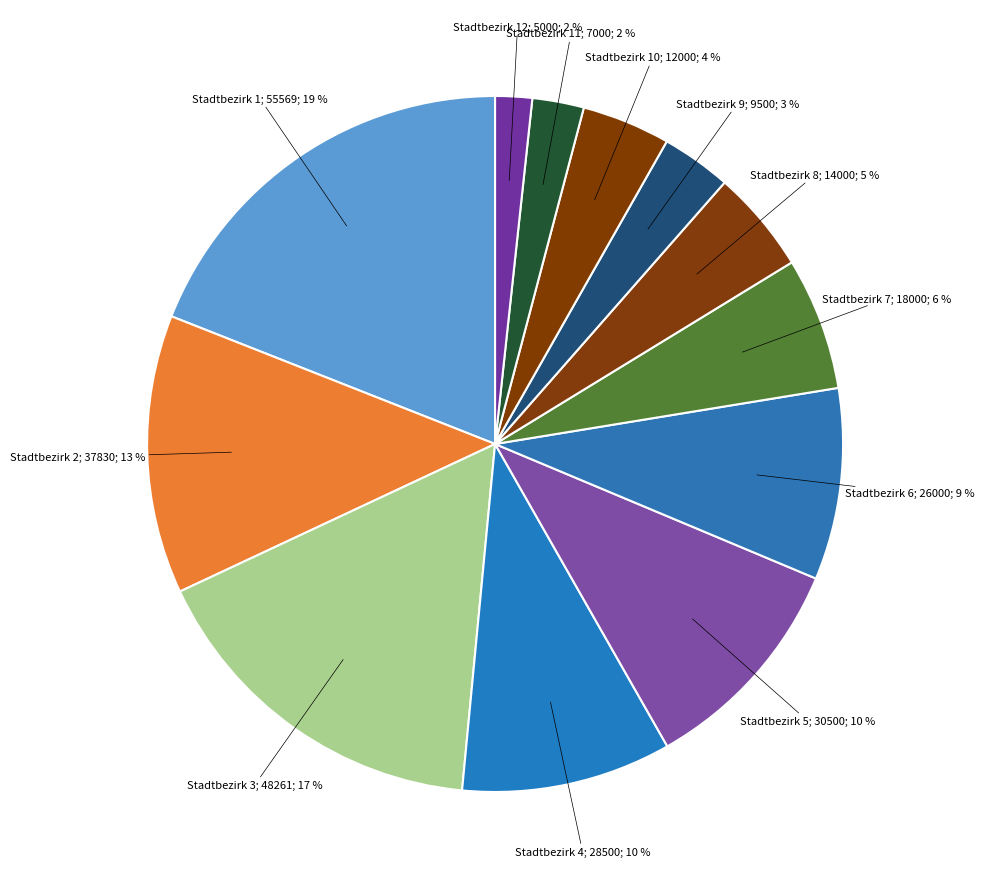

Count the number of slices in the pie.

12